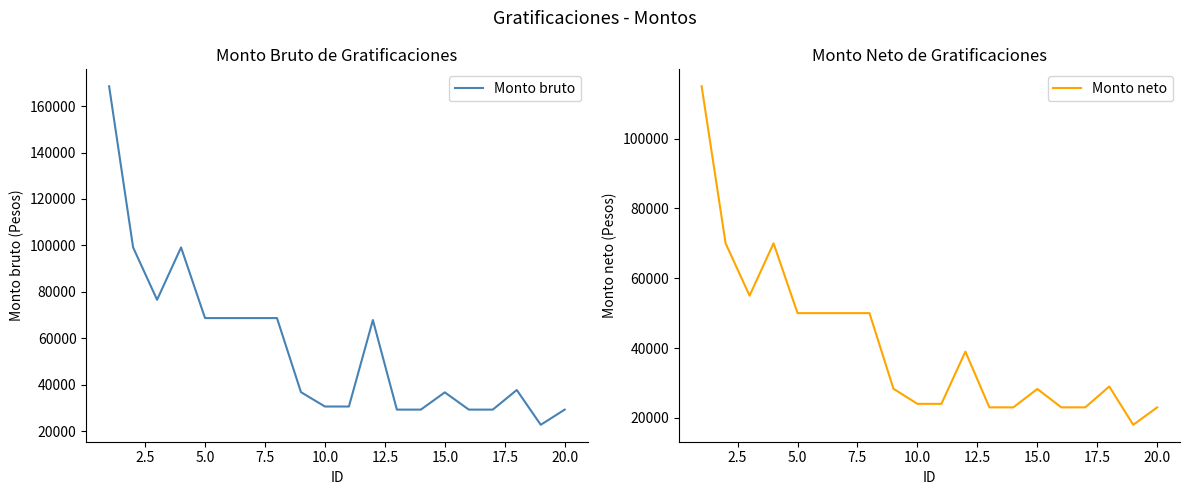

List the series in order of their overall mean, lowest first.

Monto neto, Monto bruto